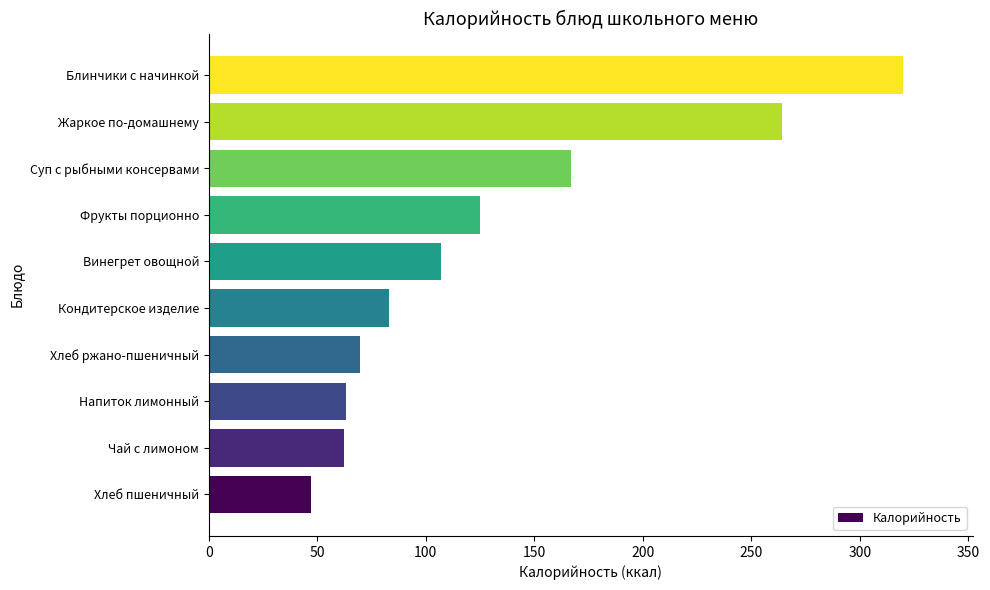

Are the bars grouped side by side (vs. stacked)?

No